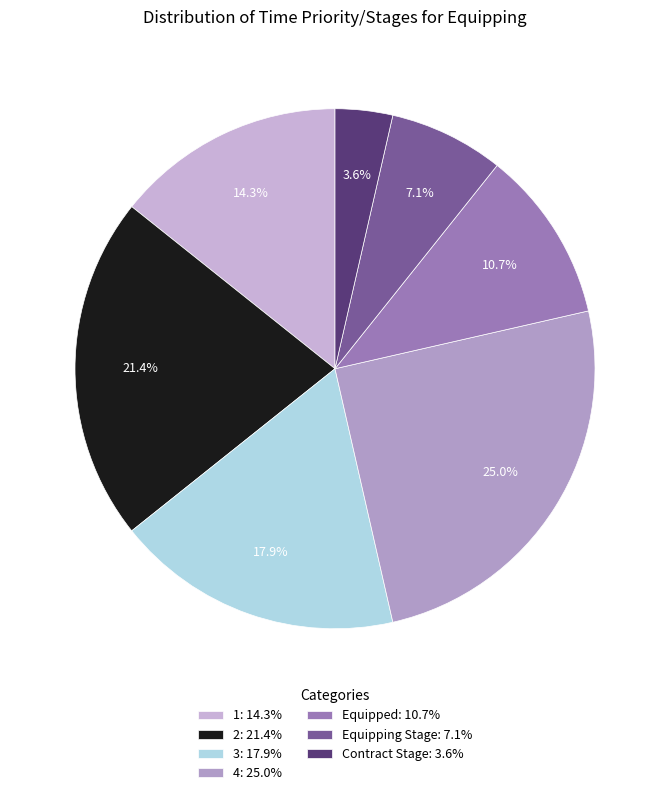

Which category has the smallest portion of the pie?

Contract Stage: 3.6%